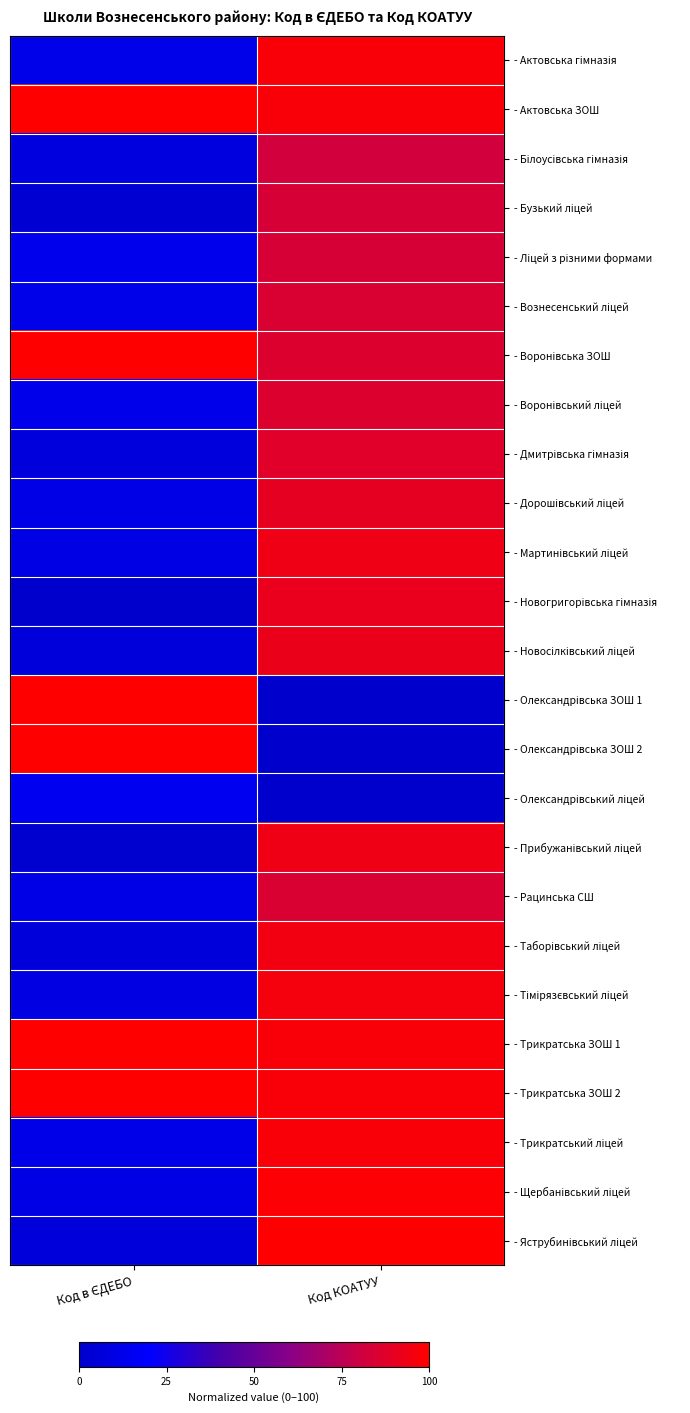

At how many categories does at least one series exceed 0?

2